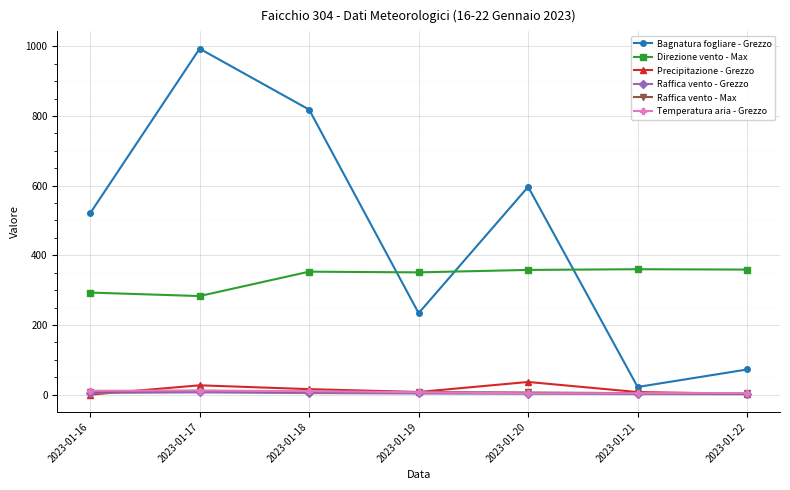

What is the sum of all Precipitazione - Grezzo values?

96.6